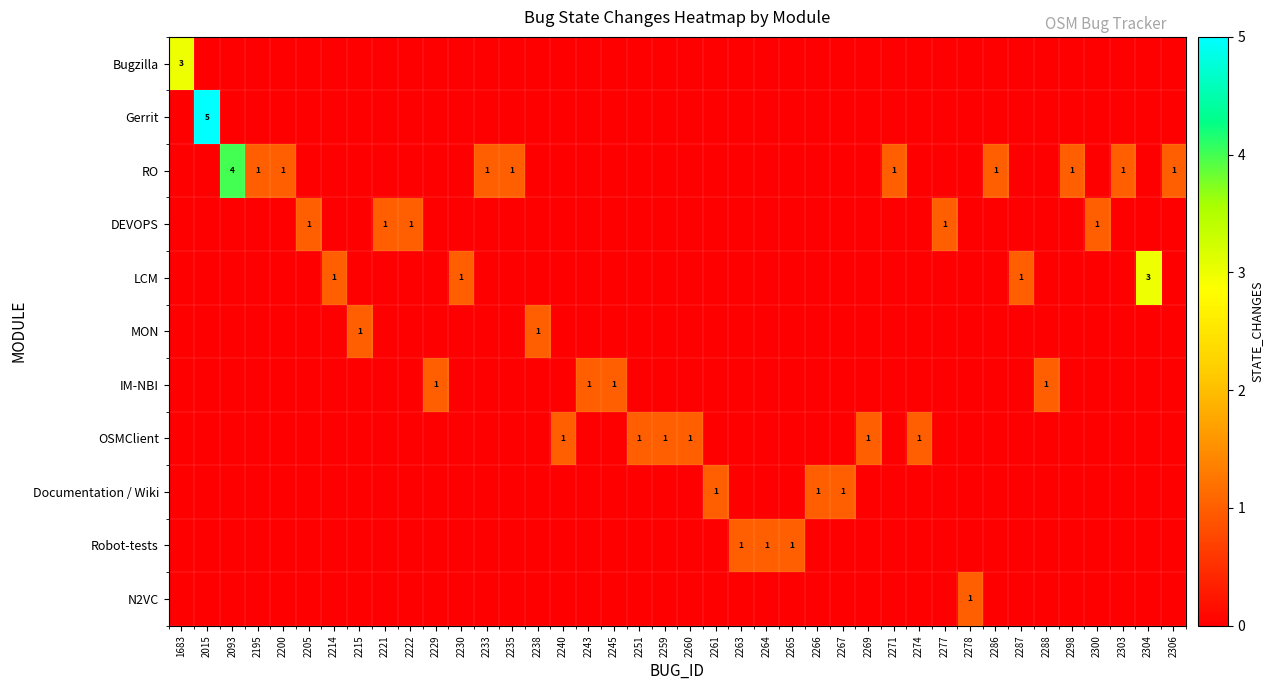

Rank the series at 2195 from highest to lowest value.

RO, Bugzilla, Gerrit, DEVOPS, LCM, MON, IM-NBI, OSMClient, Documentation / Wiki, Robot-tests, N2VC